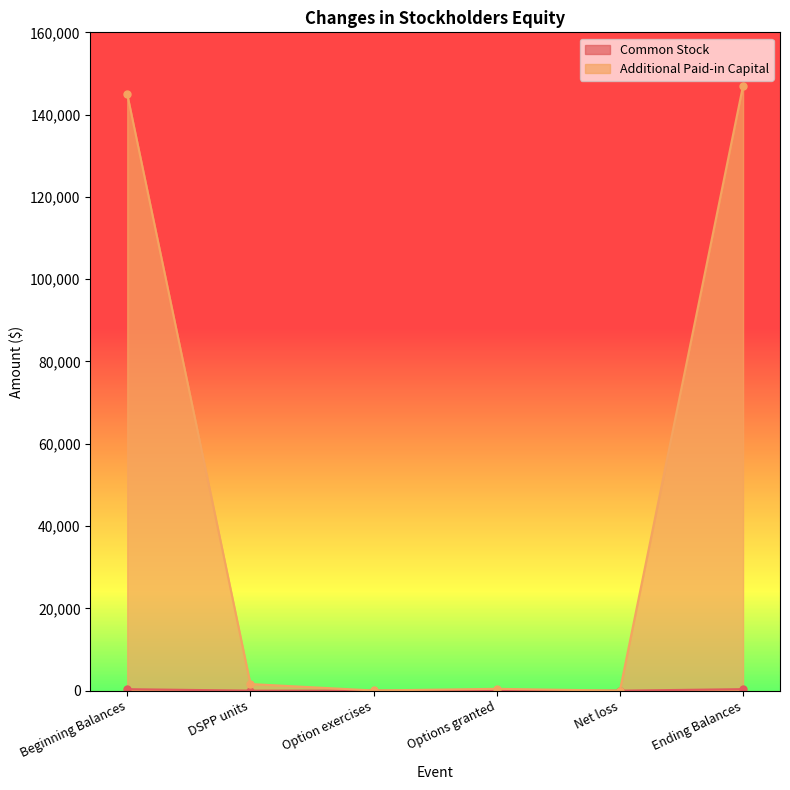

Which series has the largest total across all categories?

Additional Paid-in Capital